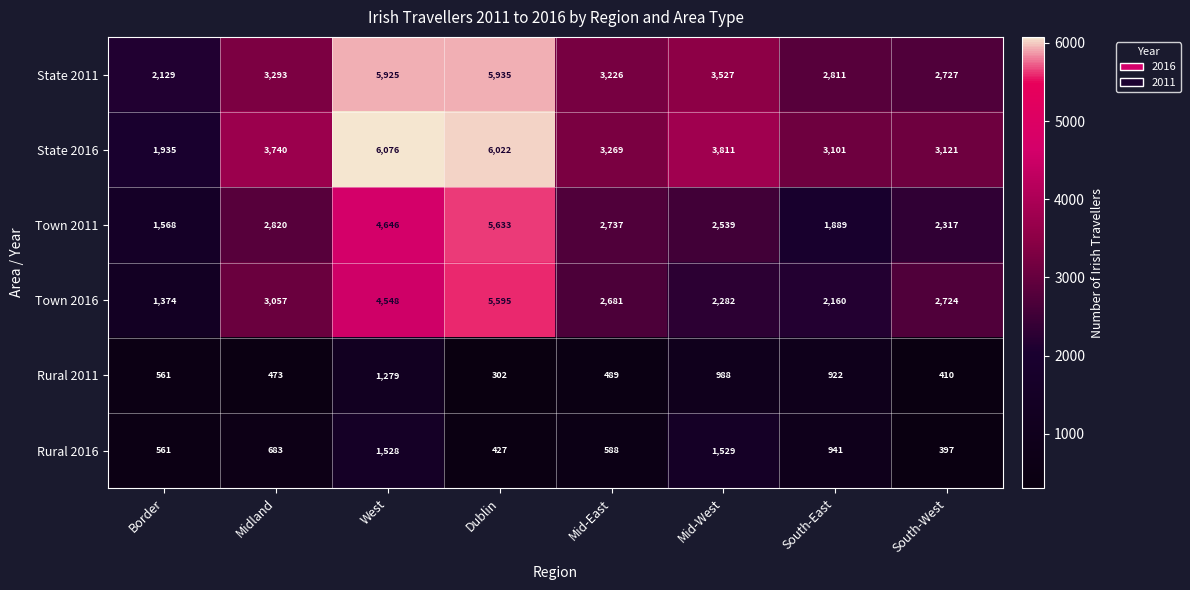

Where does the Town 2011 series first go above 2737?

Midland